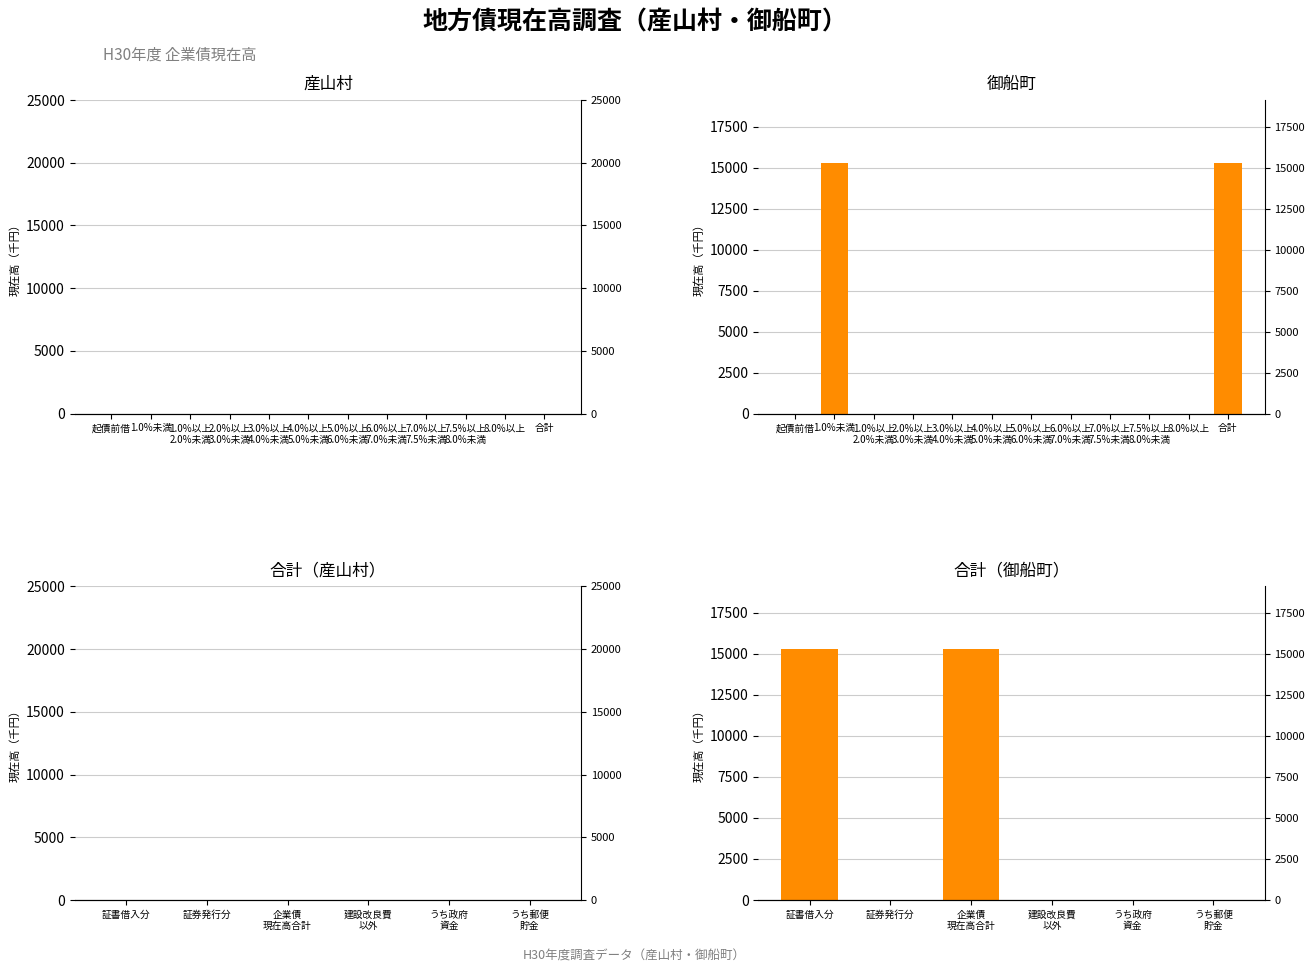

How many positive values are there?

2